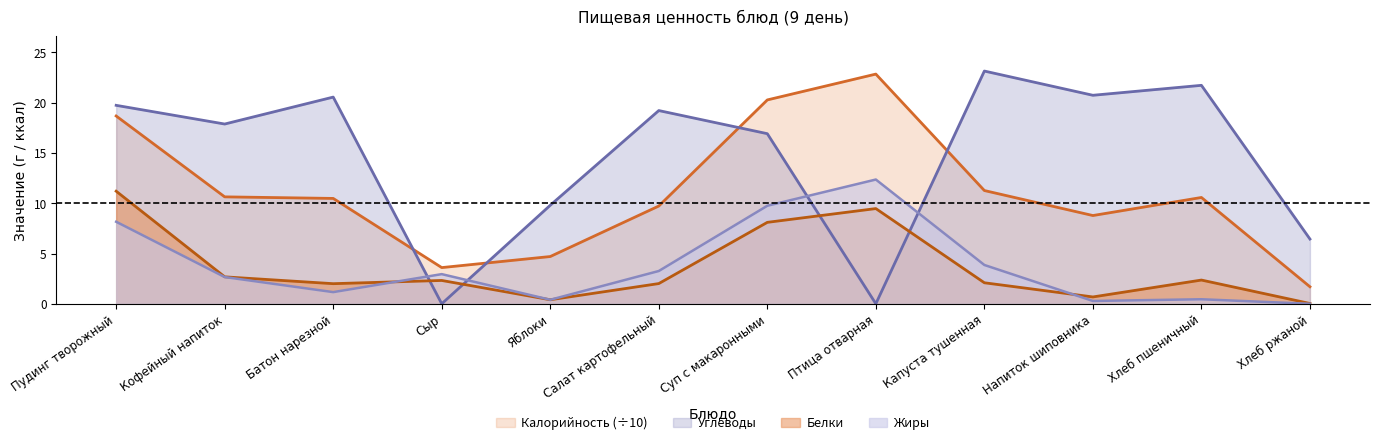

Between which two adjacent categories do Углеводы and Жиры first intersect?

Батон нарезной and Сыр